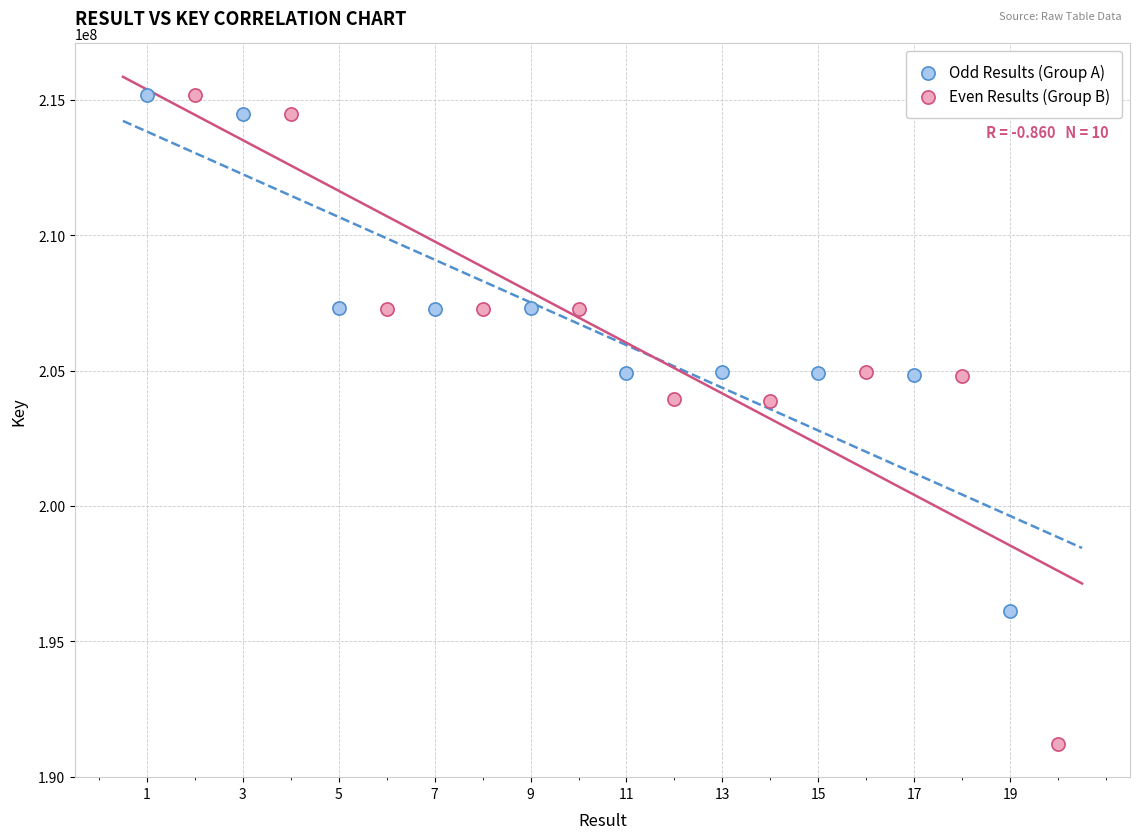

Which series contains the lowest Y value?

Even Results (Group B)